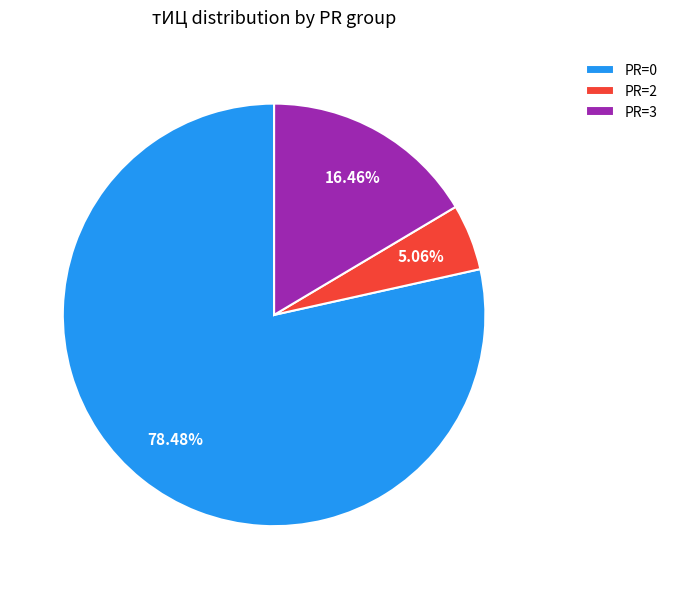

Combined, do PR=2 and PR=3 account for over 50%?

No